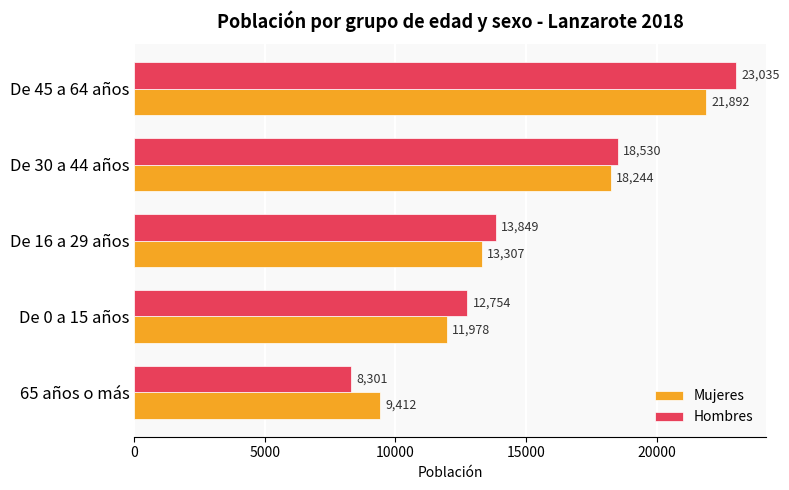

What are all the series names shown in the legend?

Mujeres, Hombres